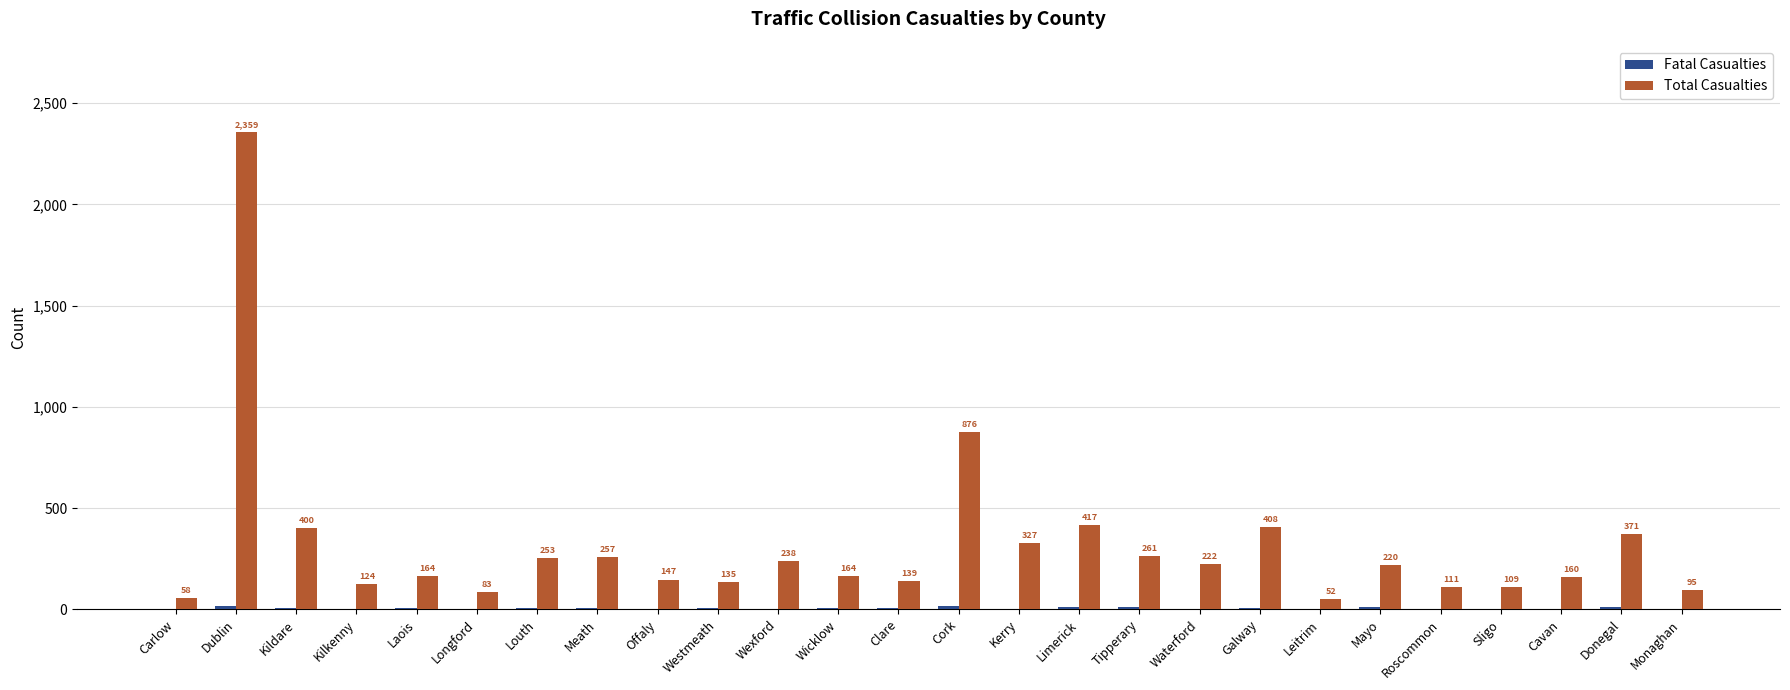

Read the Total Casualties value at Monaghan.

95